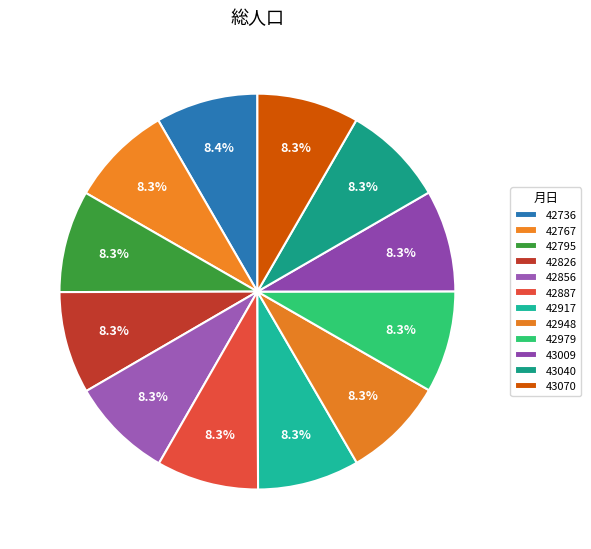

True or false: 43040 accounts for 8% of the total.

True